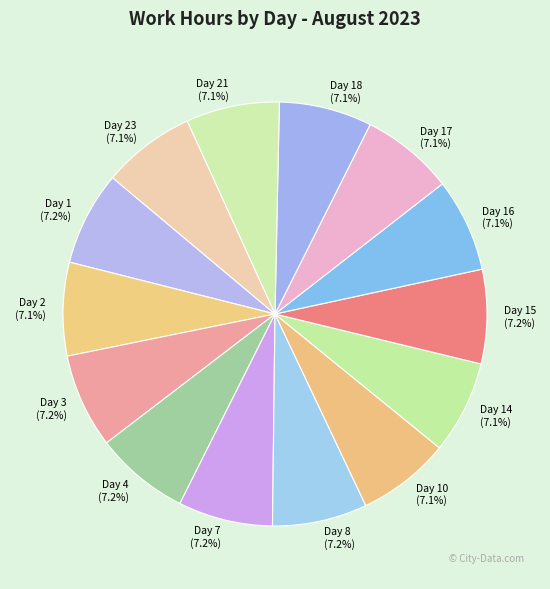

What percentage is the Day 7 slice, to the nearest percent?

7%